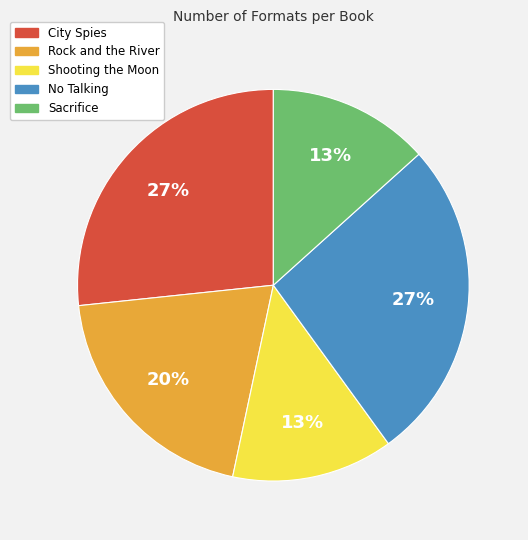

Between No Talking and Shooting the Moon, which is larger?

No Talking